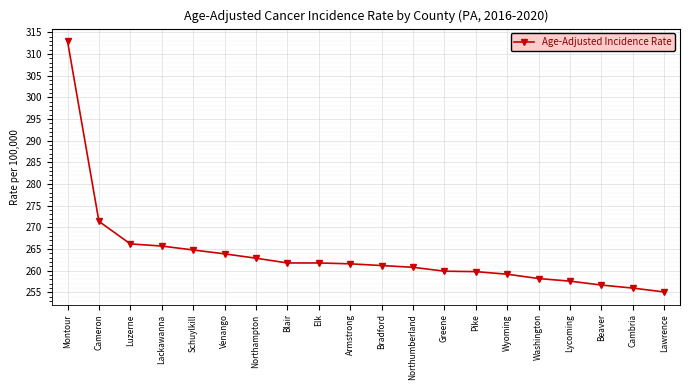

What is the value of the 16th point from the left?

258.2